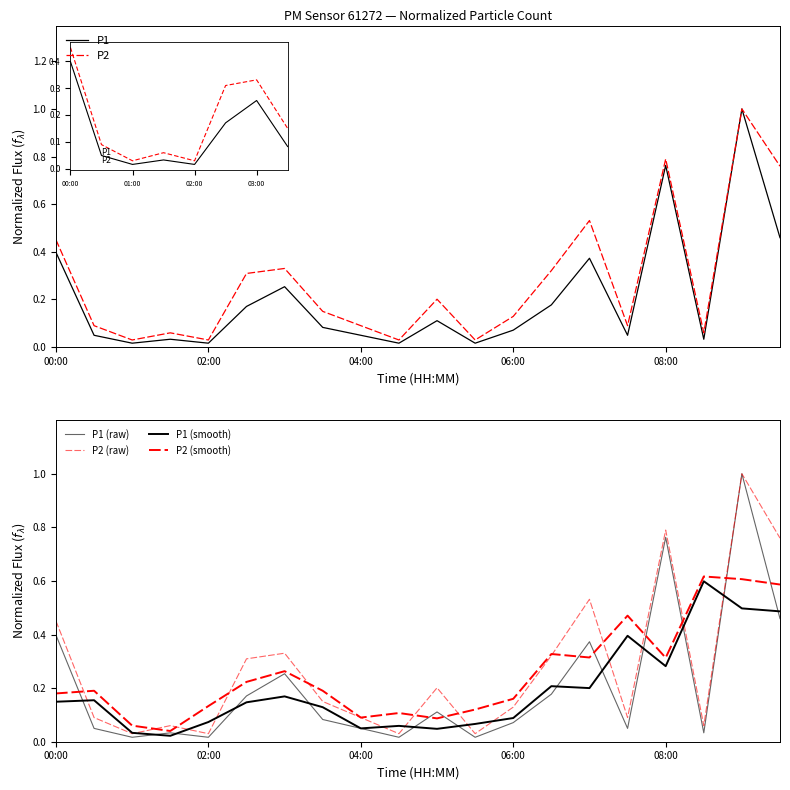

True or false: P2 (raw) has a value of 0.2 at 7.

True